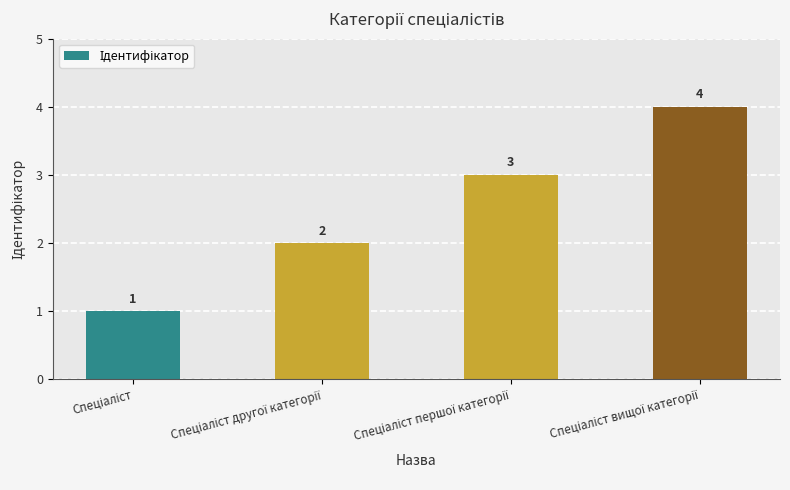

What is the value of the 3rd bar from the left?

3